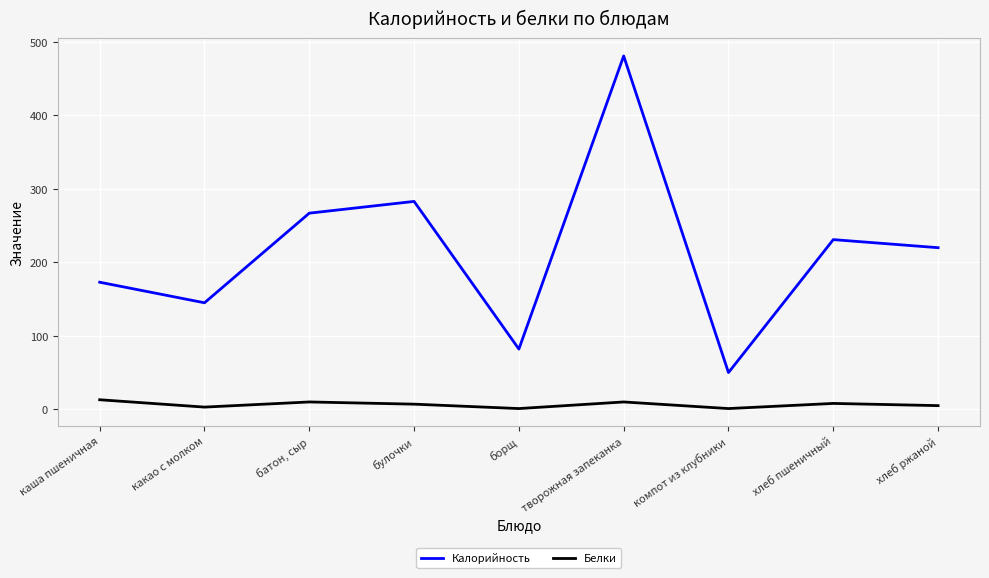

What is the highest value of the Белки series?

13